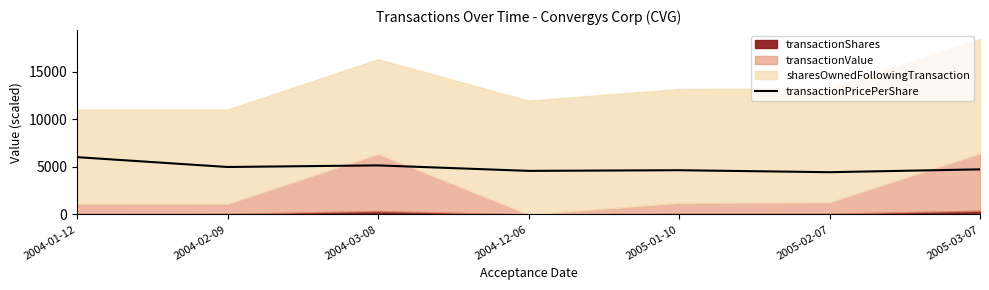

What value does the data have at 2004-03-08?

5159.4